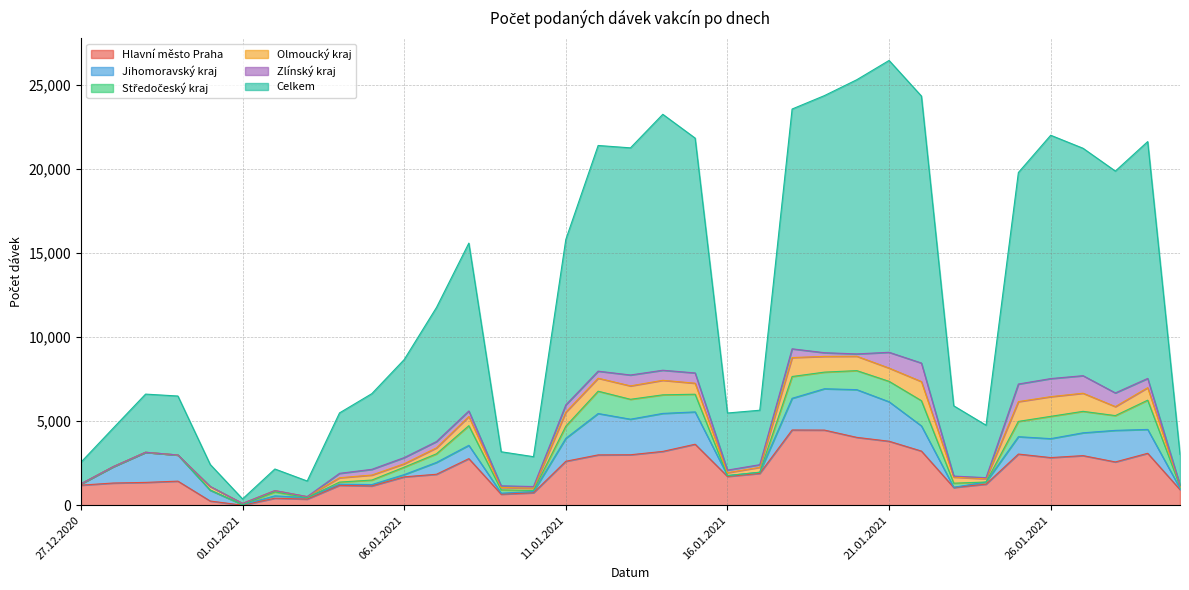

What is the value of the Hlavní město Praha point at the 4th from the left?

1434